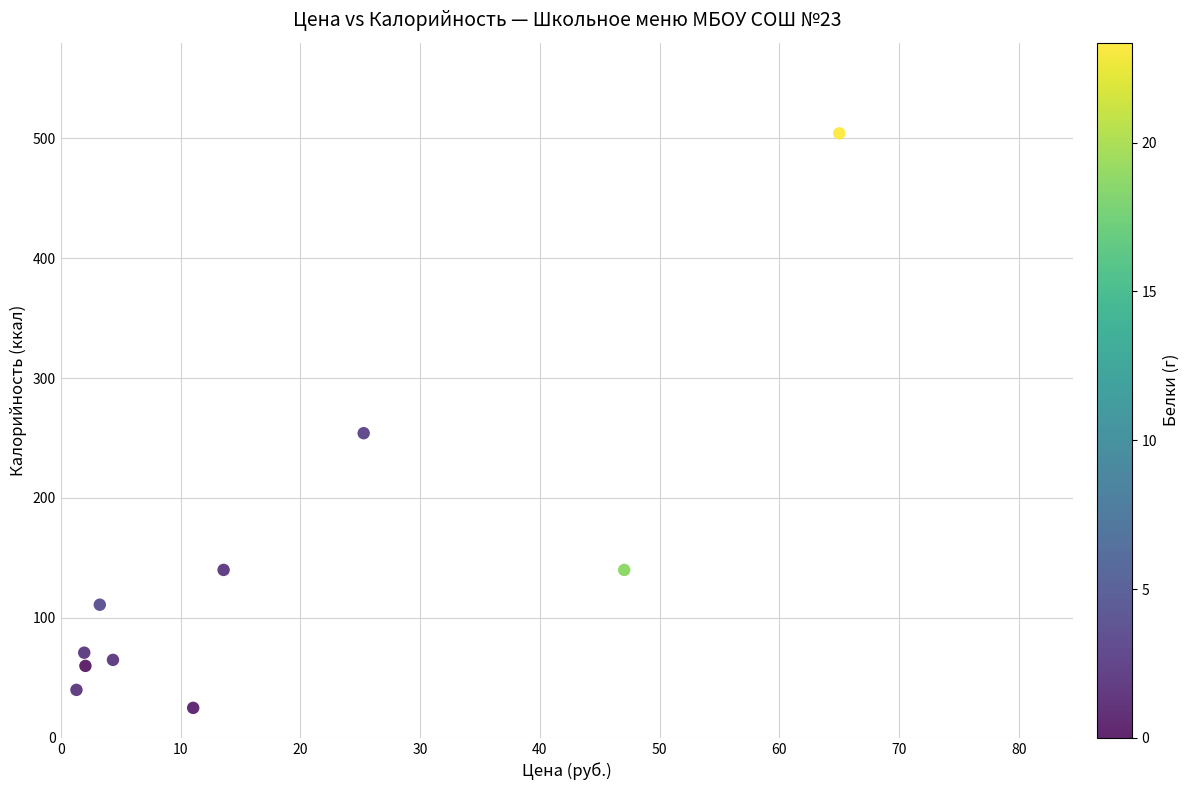

What Y value in the scatter plot is closest to 264?

254